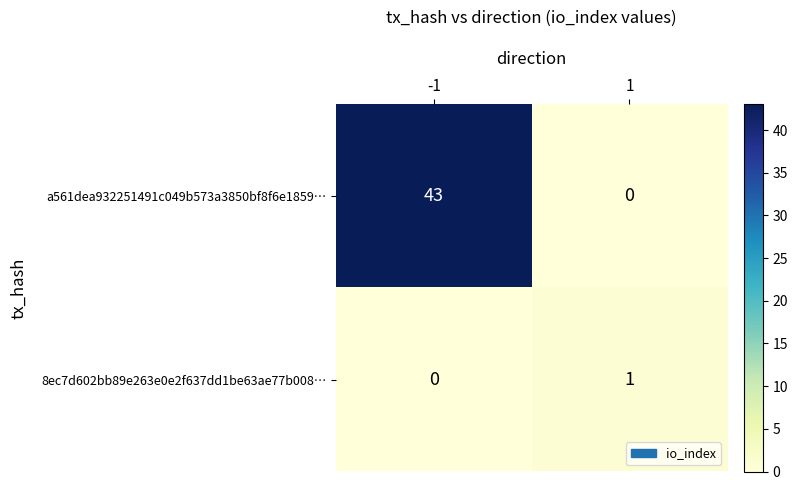

How many categories are shown in the chart?

2